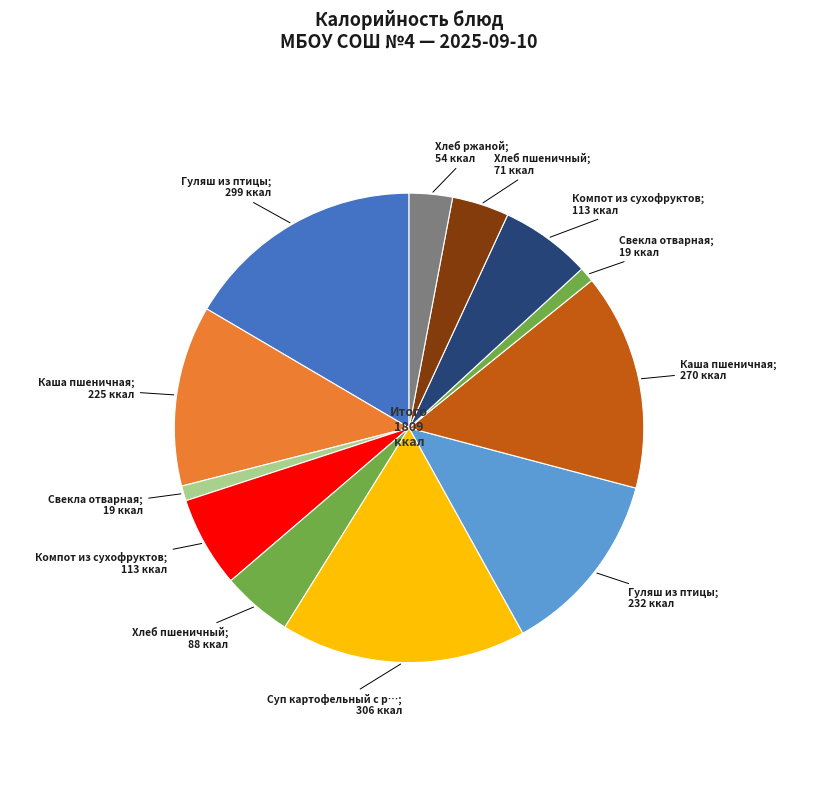

How many slices are in this pie chart?

12